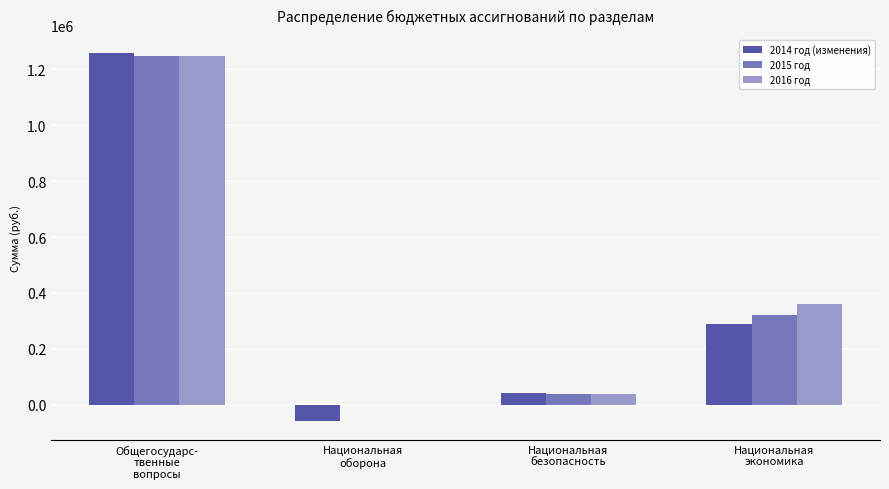

Where does the 2016 год series first go above 360000?

Общегосударс-
твенные
вопросы